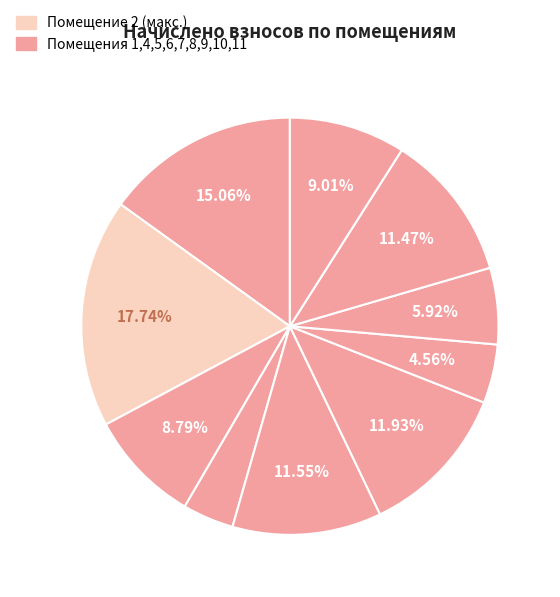

Count the number of slices in the pie.

10